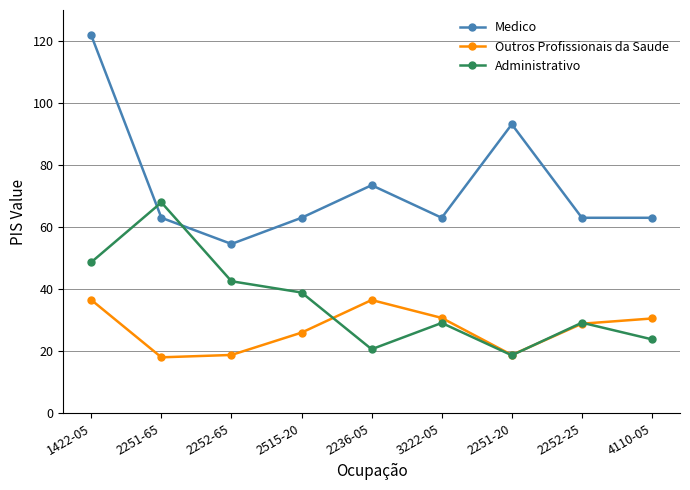

What is the difference between the highest and lowest values at 2251-65?

49.9